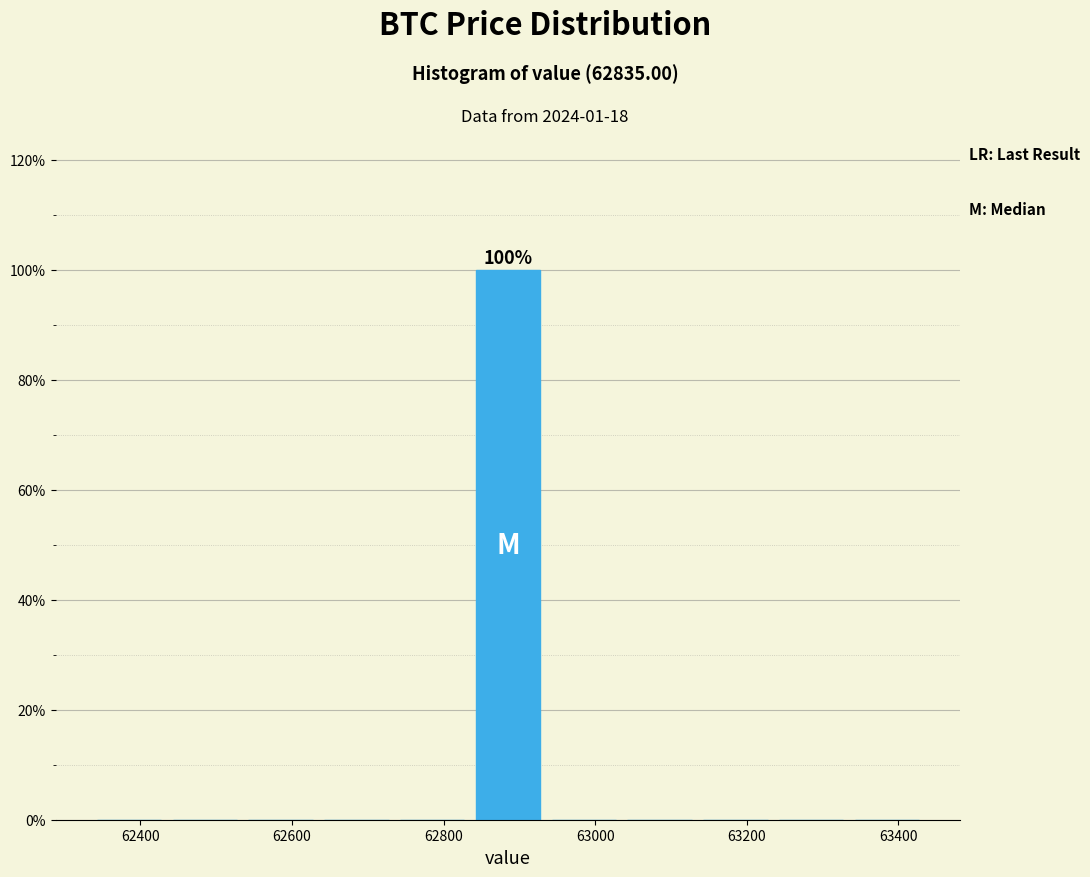

Over which range of the x-axis is the bar tallest?

62835 to 62935